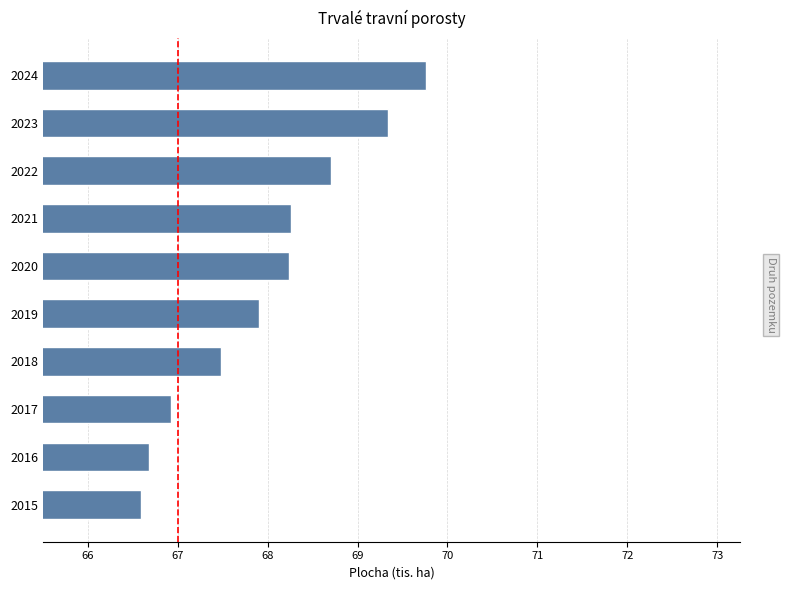

What is the ratio of the value at 2017 to the value at 2023?

1.0